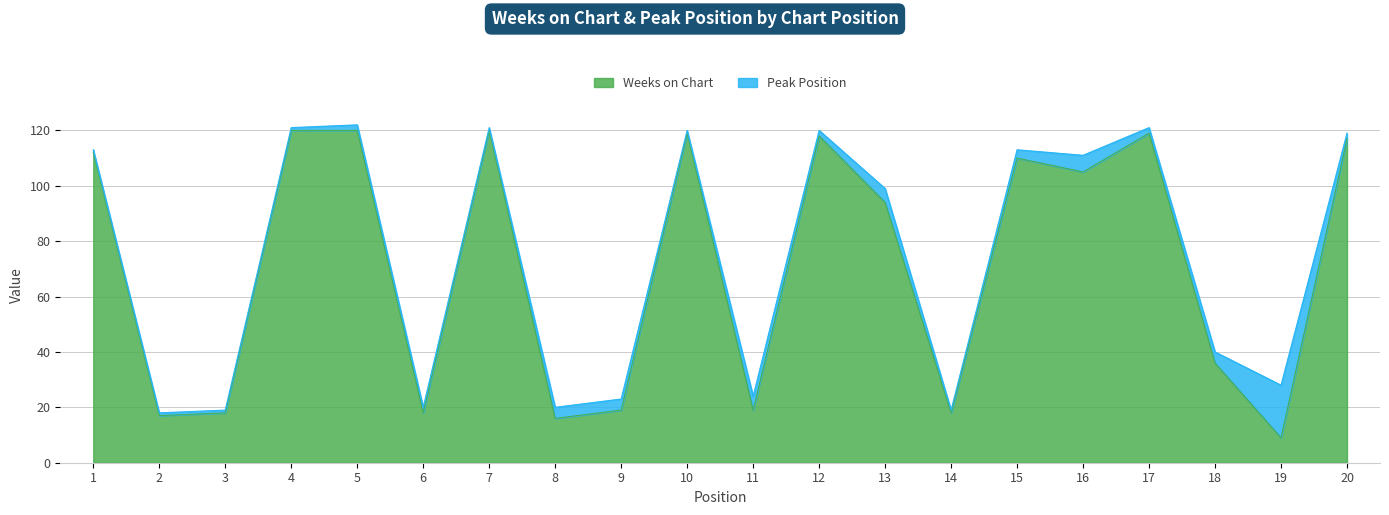

What is the sum of the values at 8 and 20?

133